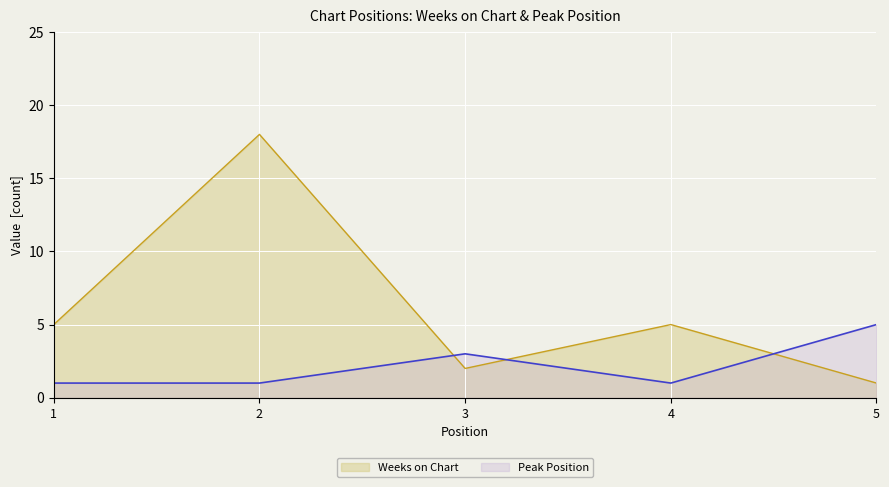

Is the value of Weeks on Chart at 1 greater than the value of Peak Position at 4?

Yes